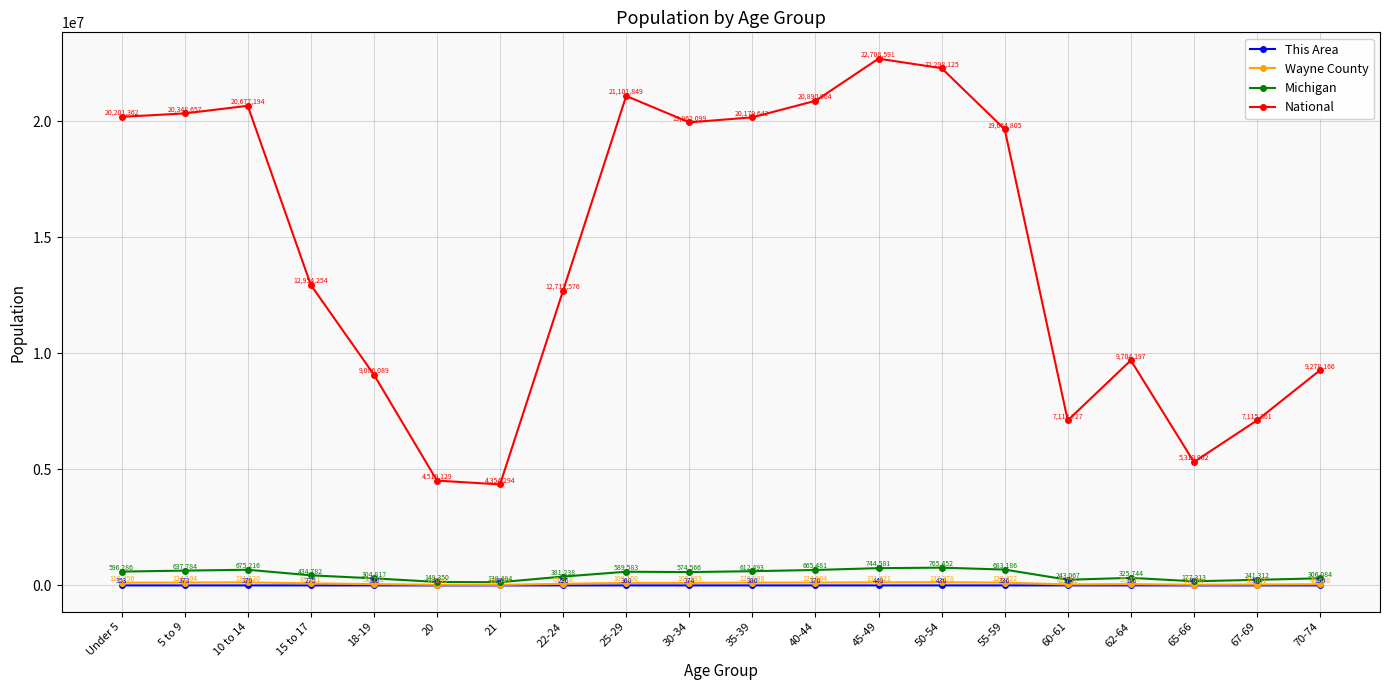

What is the total value across all series at 18-19?

9447864